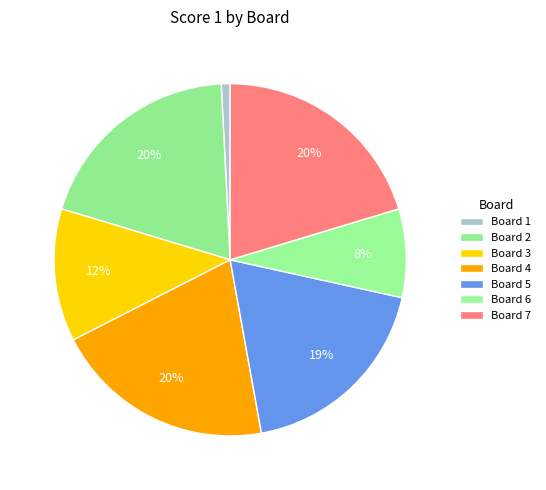

What is the smallest slice in the pie chart?

1